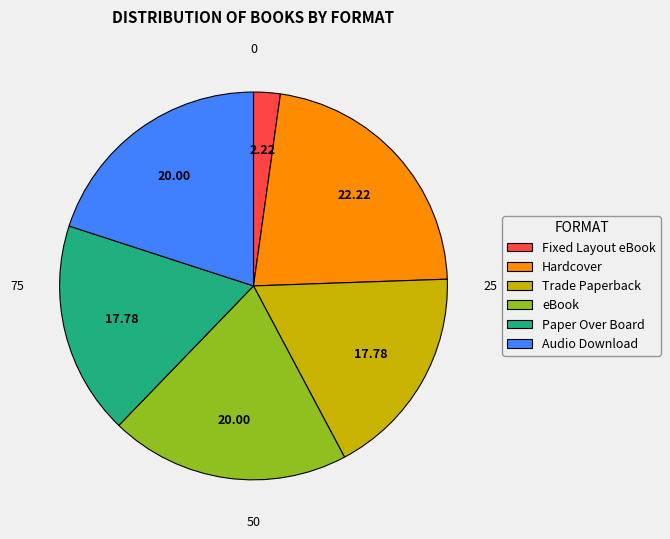

Which slice is the largest?

Hardcover